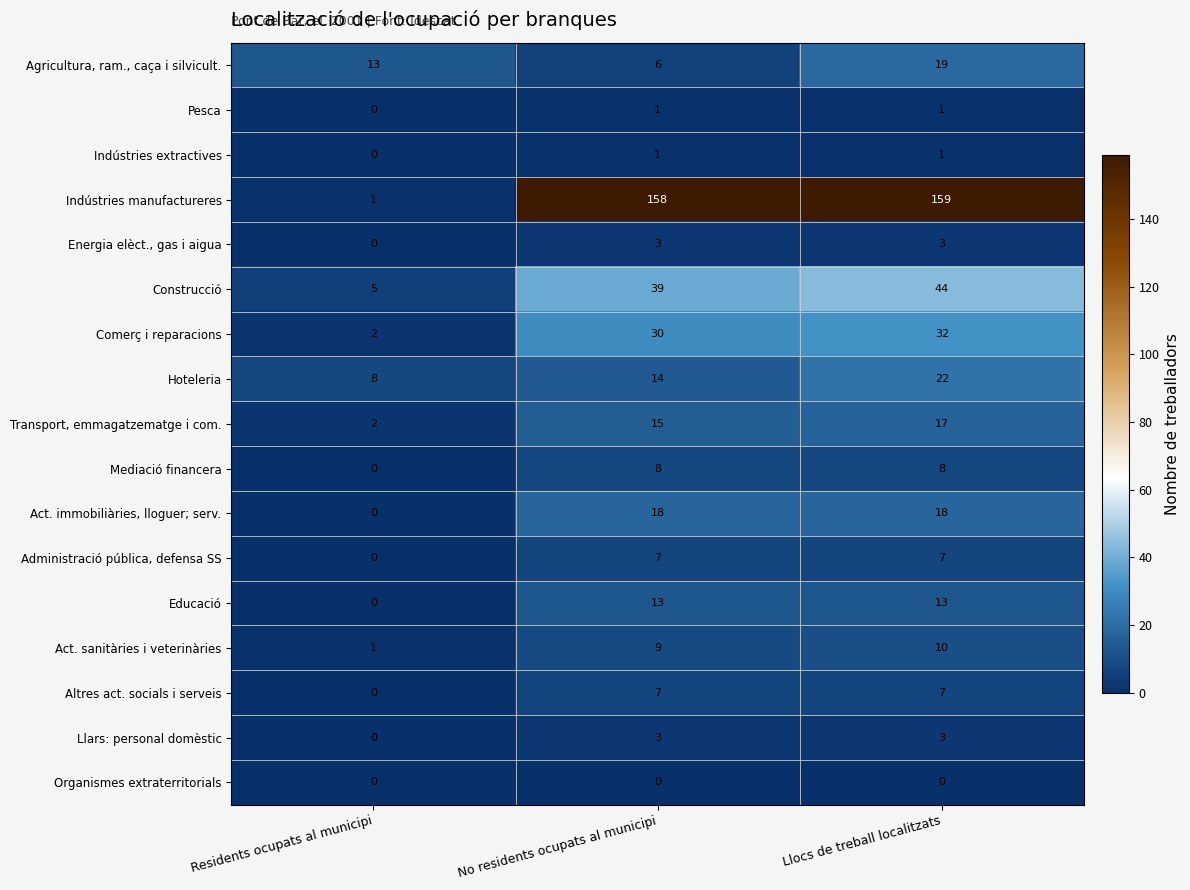

At which label is Pesca closest to 0?

Residents ocupats al municipi